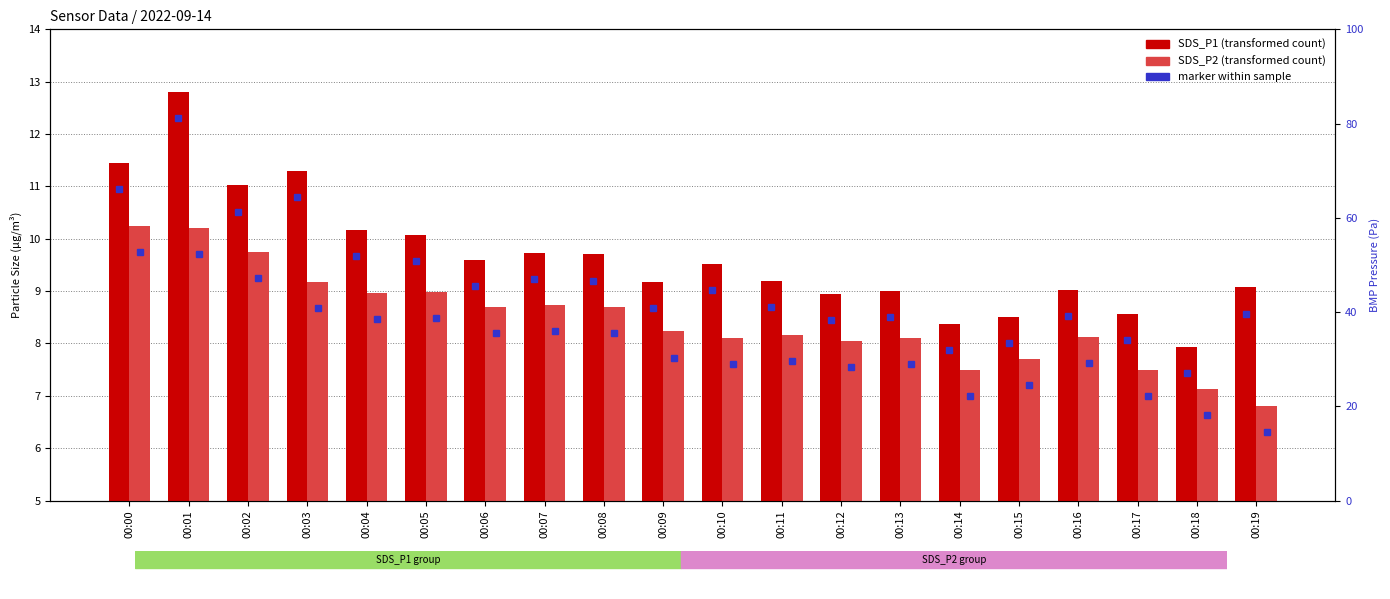

What is the value of the SDS_P2 bar at the 7th from the left?

8.7